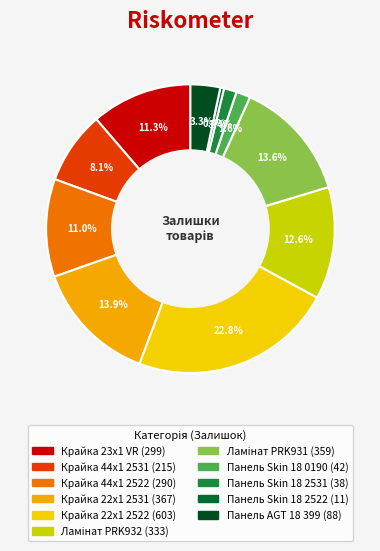

How many segments does this pie chart have?

11